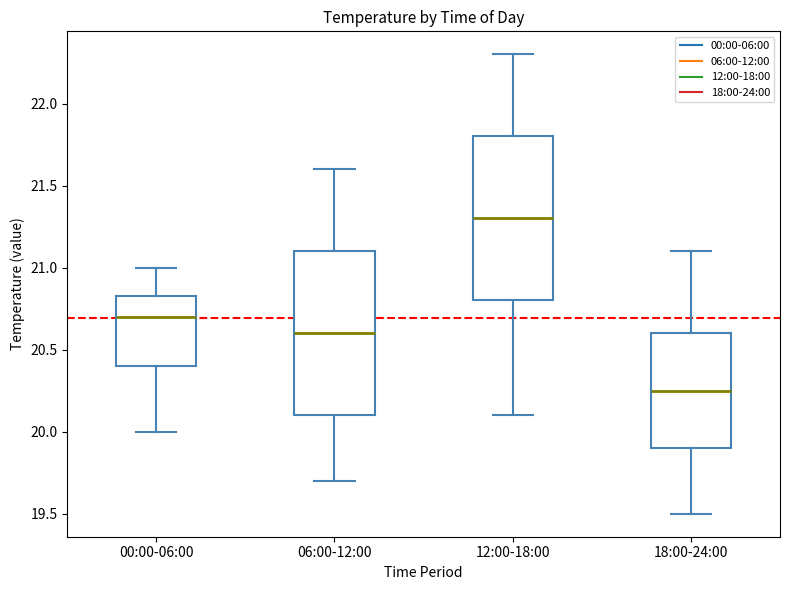

Reading left to right, read every box against the y-axis: the position of its median line, the range the box covers, and the ends of its whiskers. The values are not printed on the chart, so give them approximately, as read against the axis.

00:00-06:00: median 20.70, box 20.40 to 20.85, whiskers 20.00 to 21.00
06:00-12:00: median 20.60, box 20.10 to 21.10, whiskers 19.70 to 21.60
12:00-18:00: median 21.30, box 20.80 to 21.80, whiskers 20.10 to 22.30
18:00-24:00: median 20.25, box 19.90 to 20.60, whiskers 19.50 to 21.10